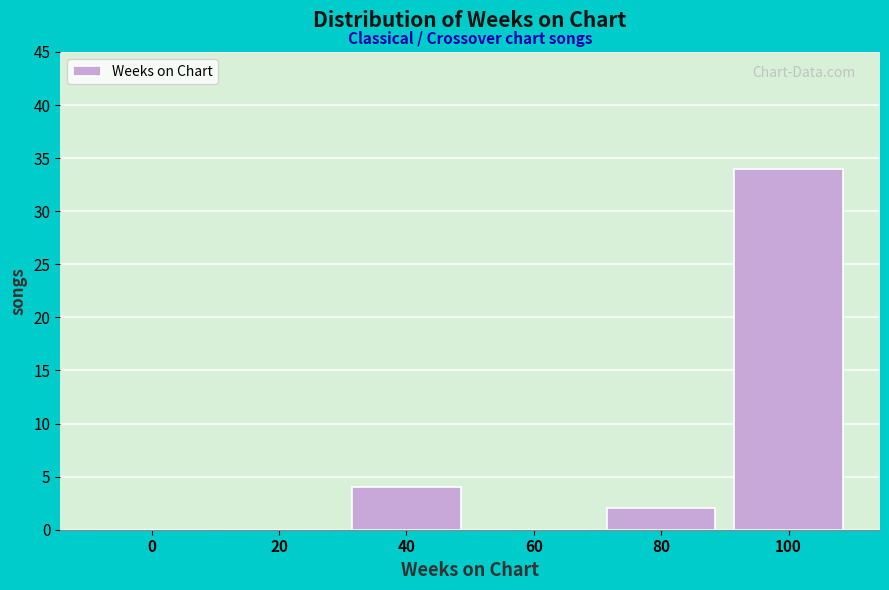

Reading right to left, transcribe all the data shown in this chart.

100=34	80=2	60=0	40=4	20=0	0=0